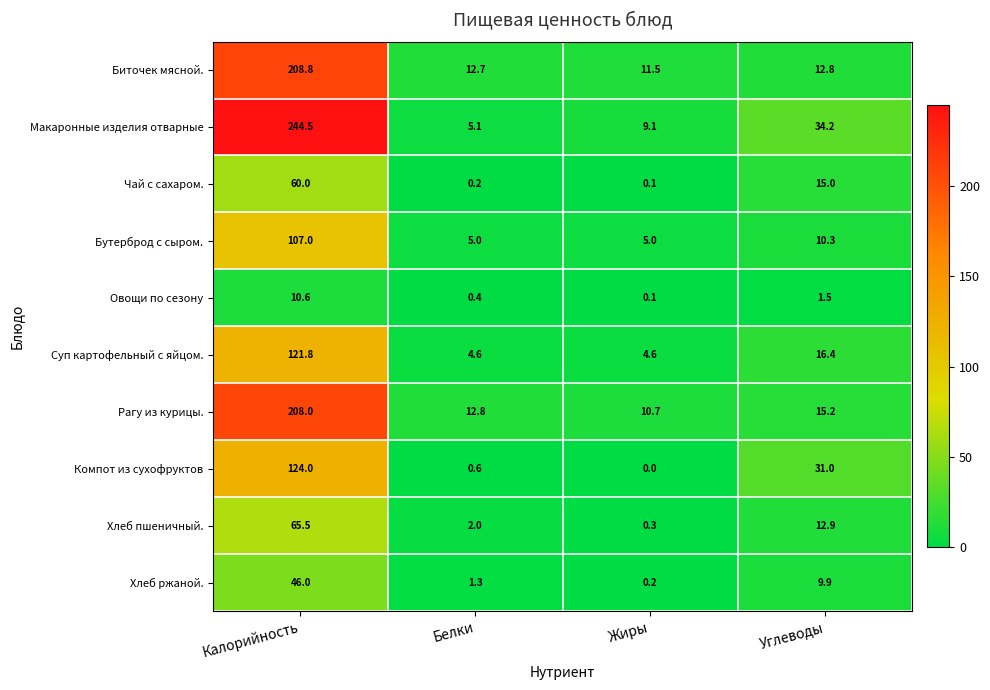

At which category does the chart reach its minimum across all series?

Жиры